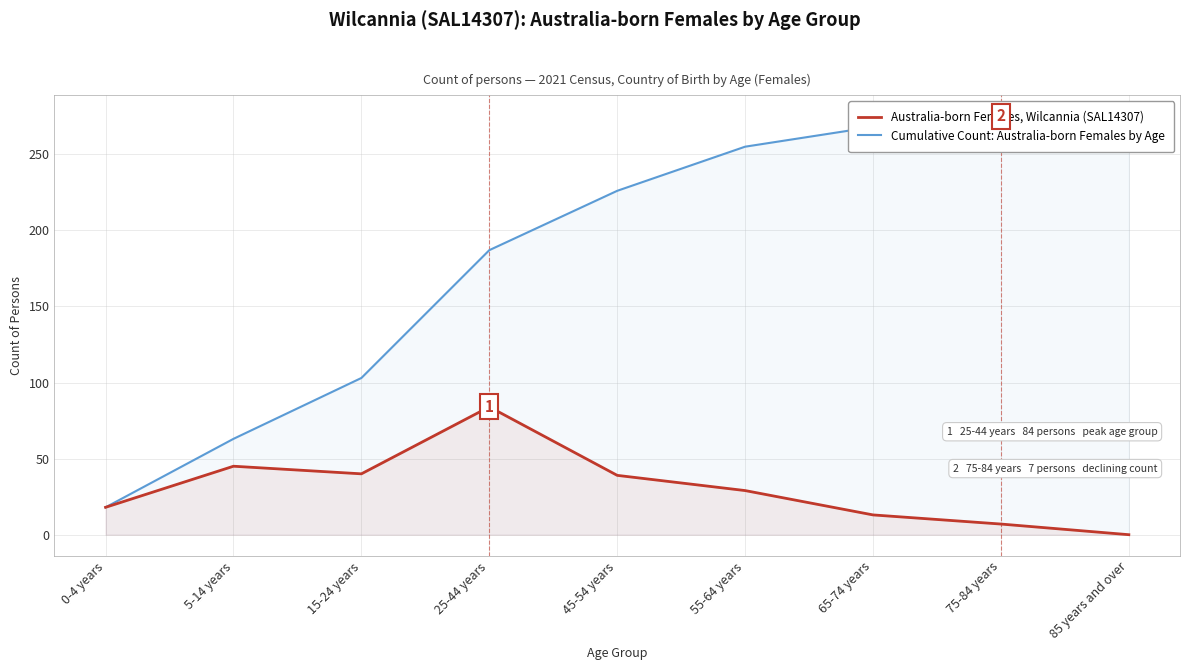

Which series reaches the maximum Y coordinate?

Cumulative Count: Australia-born Females by Age